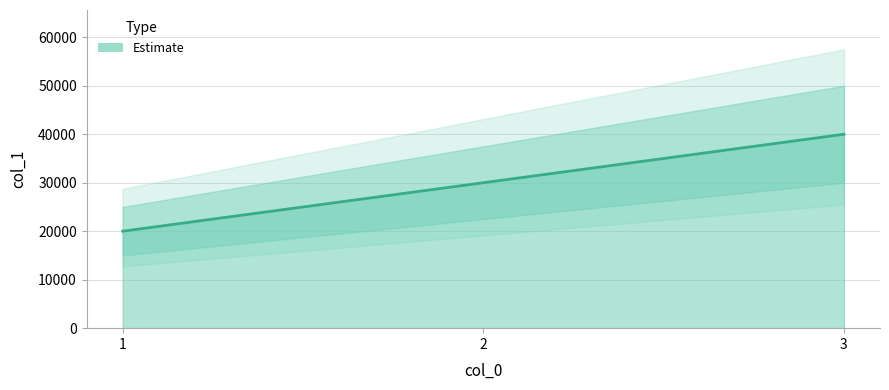

Which category has the highest value across all series?

3